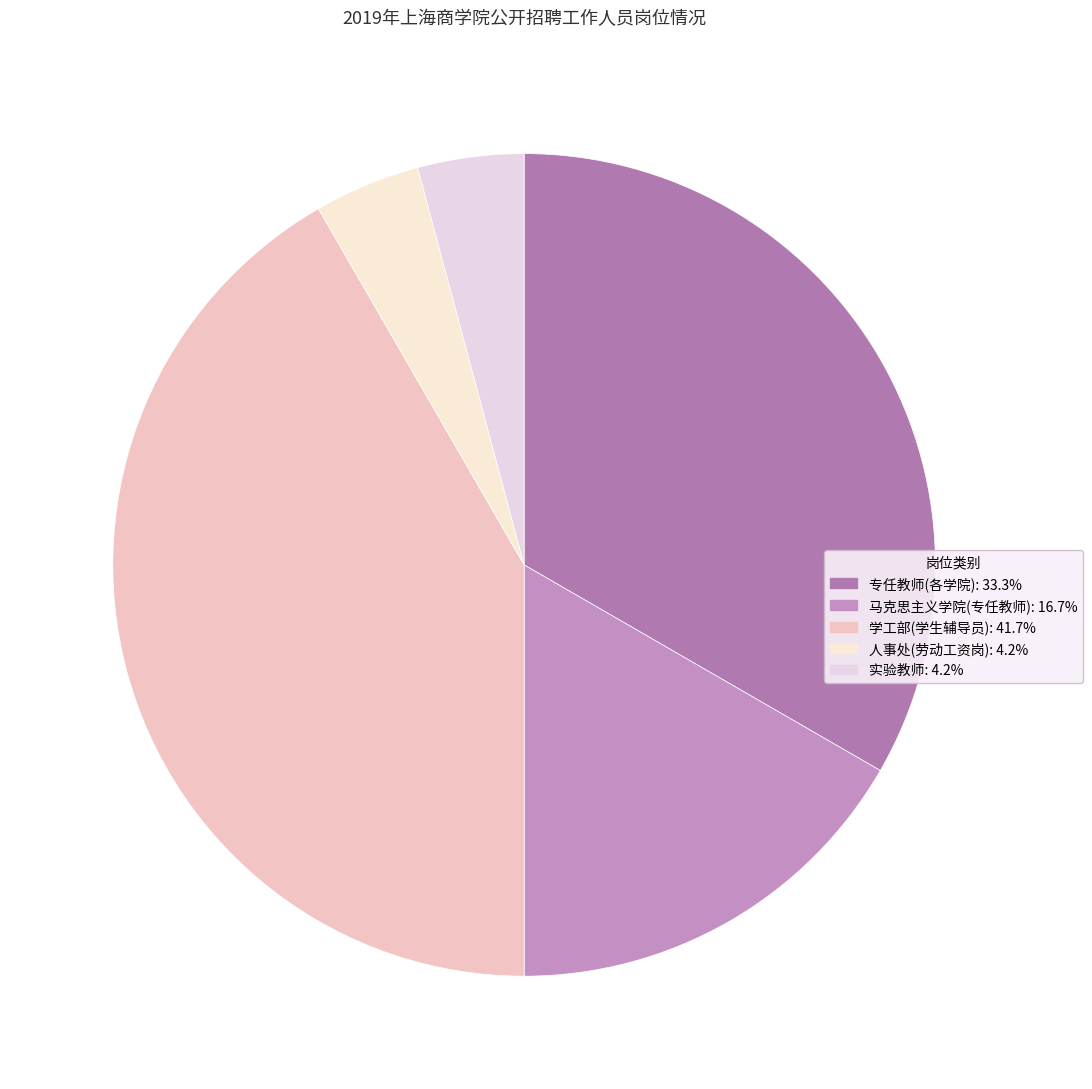

How many segments does this pie chart have?

5